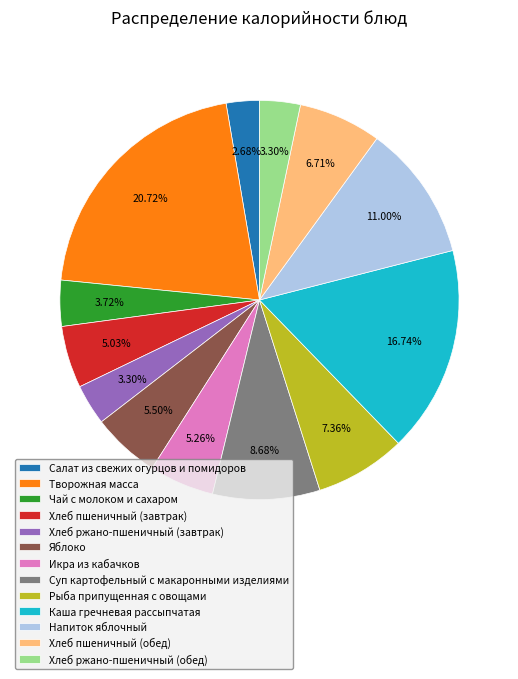

Between Хлеб ржано-пшеничный (завтрак) and Творожная масса, which is larger?

Творожная масса